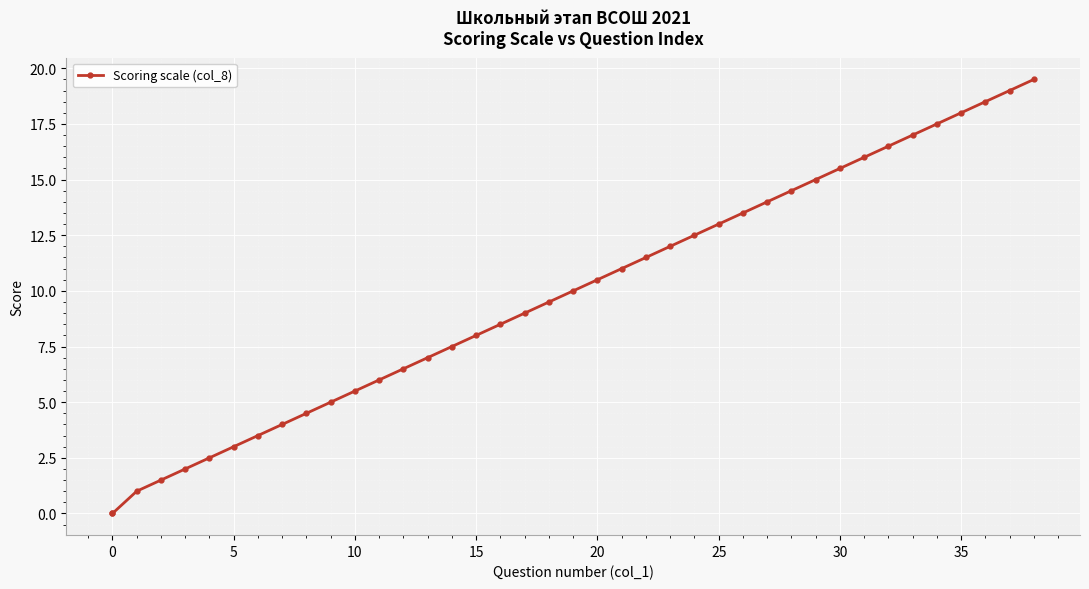

What is the difference between the maximum and minimum values?

19.5